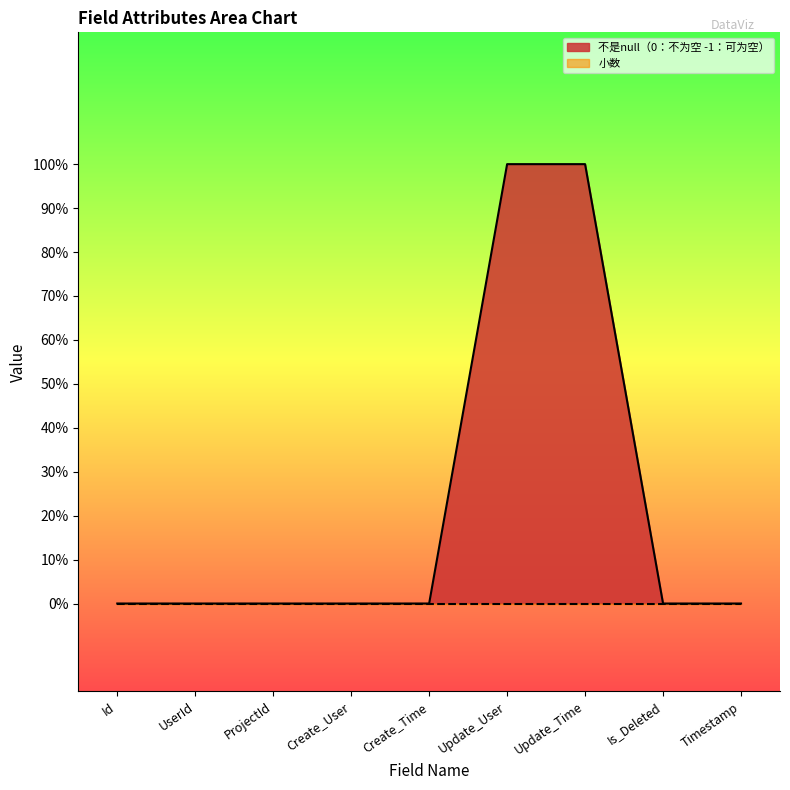

Reading left to right, list all the values displayed in this chart.

Id=0	UserId=0	ProjectId=0	Create_User=0	Create_Time=0	Update_User=1	Update_Time=1	Is_Deleted=0	Timestamp=0